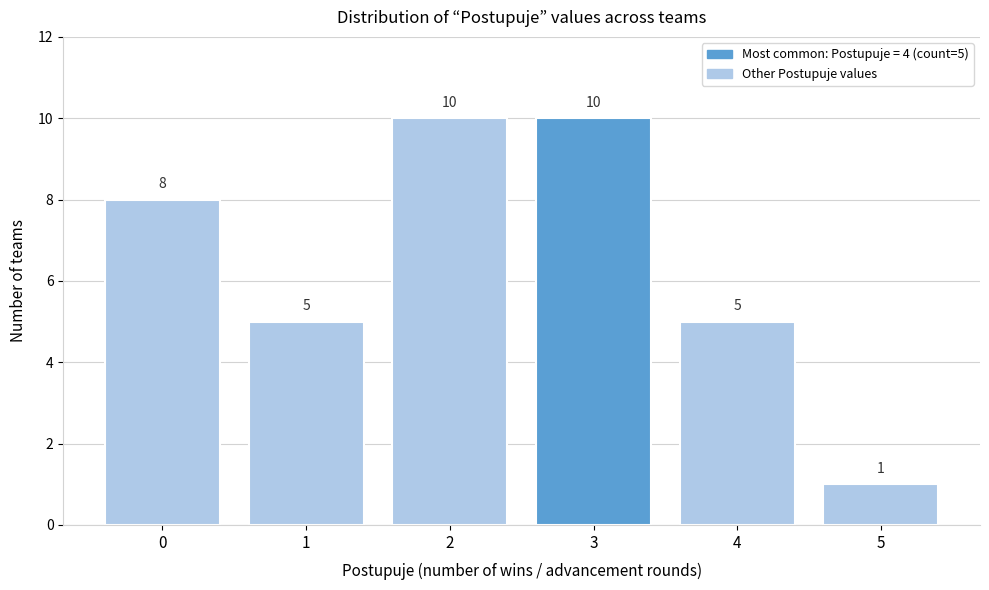

Reading left to right, list all the values displayed in this chart.

8	5	10	10	5	1